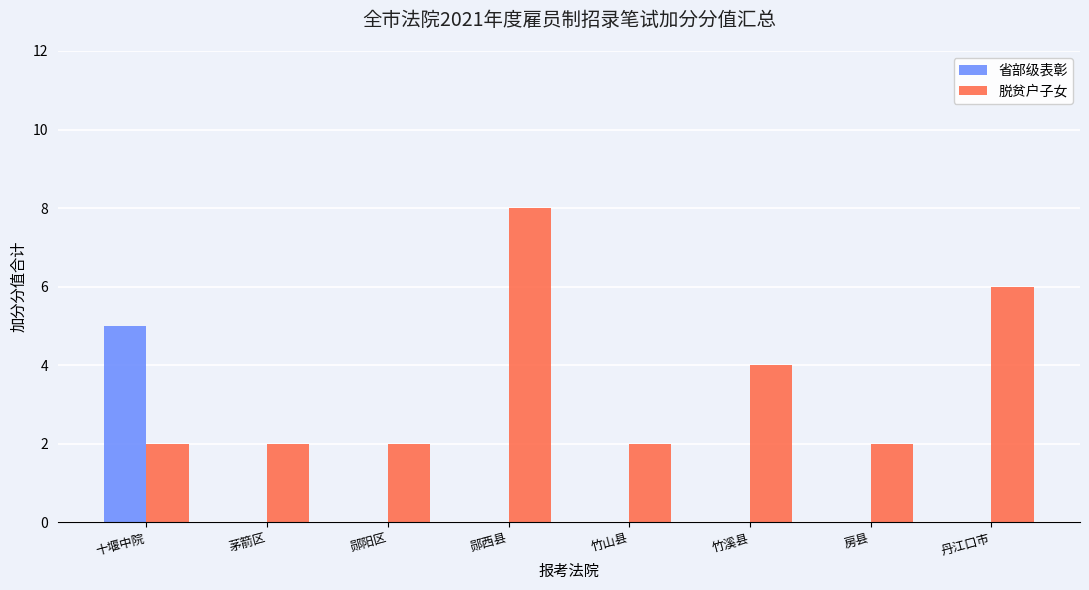

How many groups of bars are there?

8